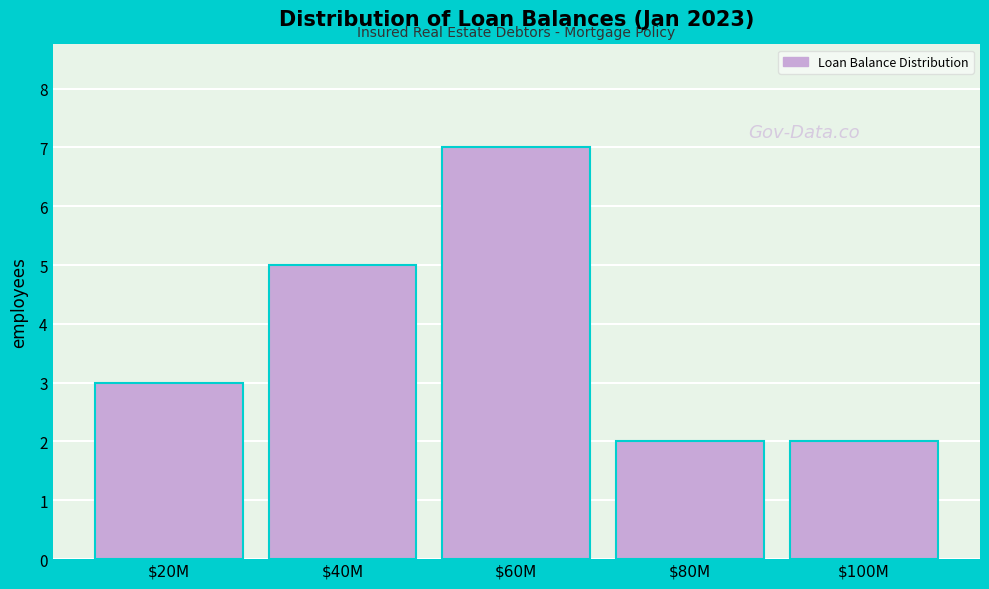

Reading left to right, transcribe all the data shown in this chart.

3	5	7	2	2